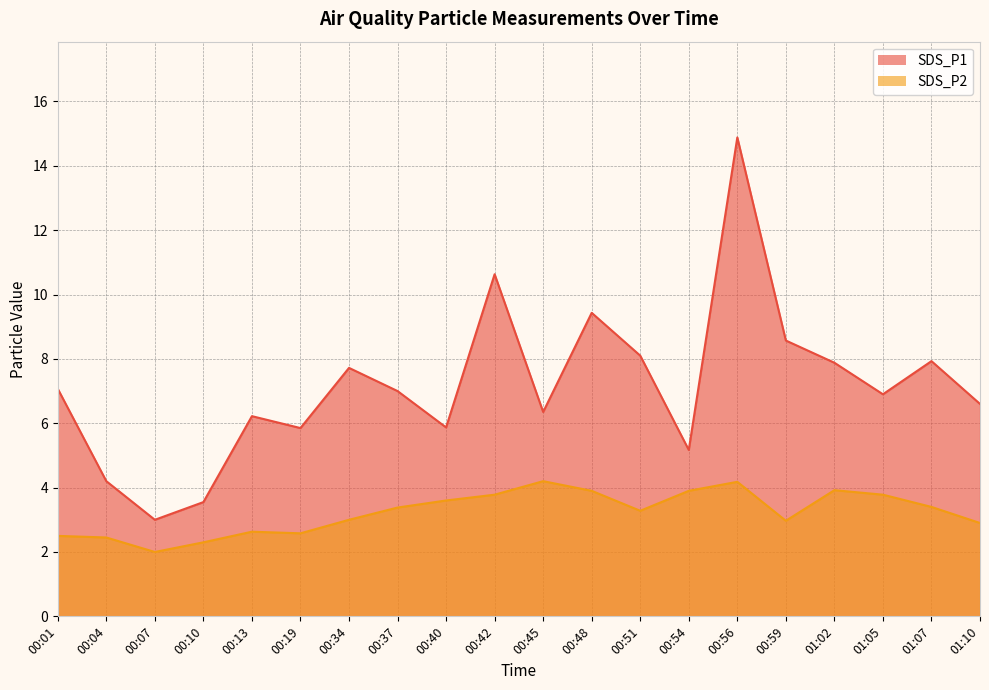

What is the value of the SDS_P2 point at the 1st from the left?

2.5